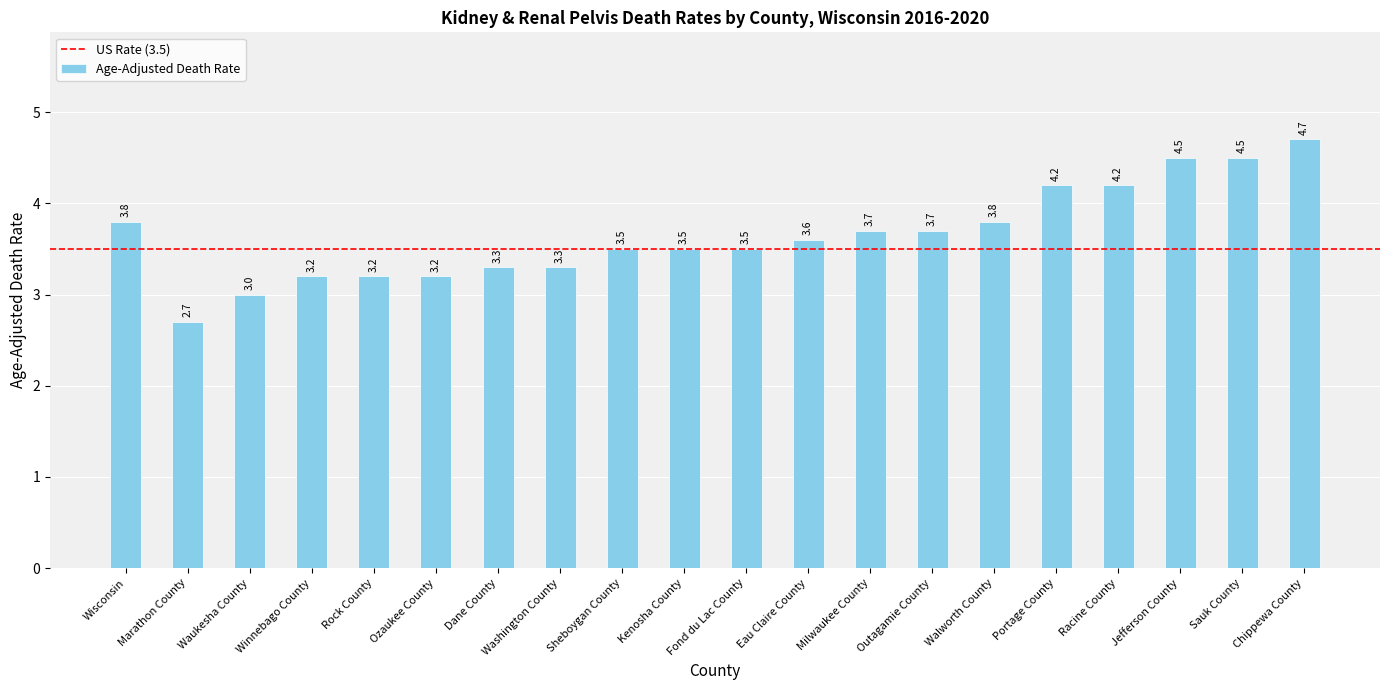

How many distinct data groups are displayed?

1